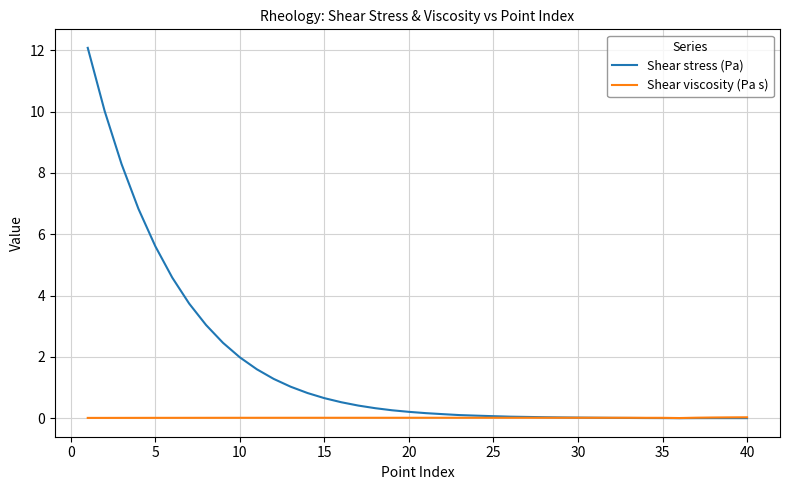

Which series has the widest spread of values?

Shear stress (Pa)